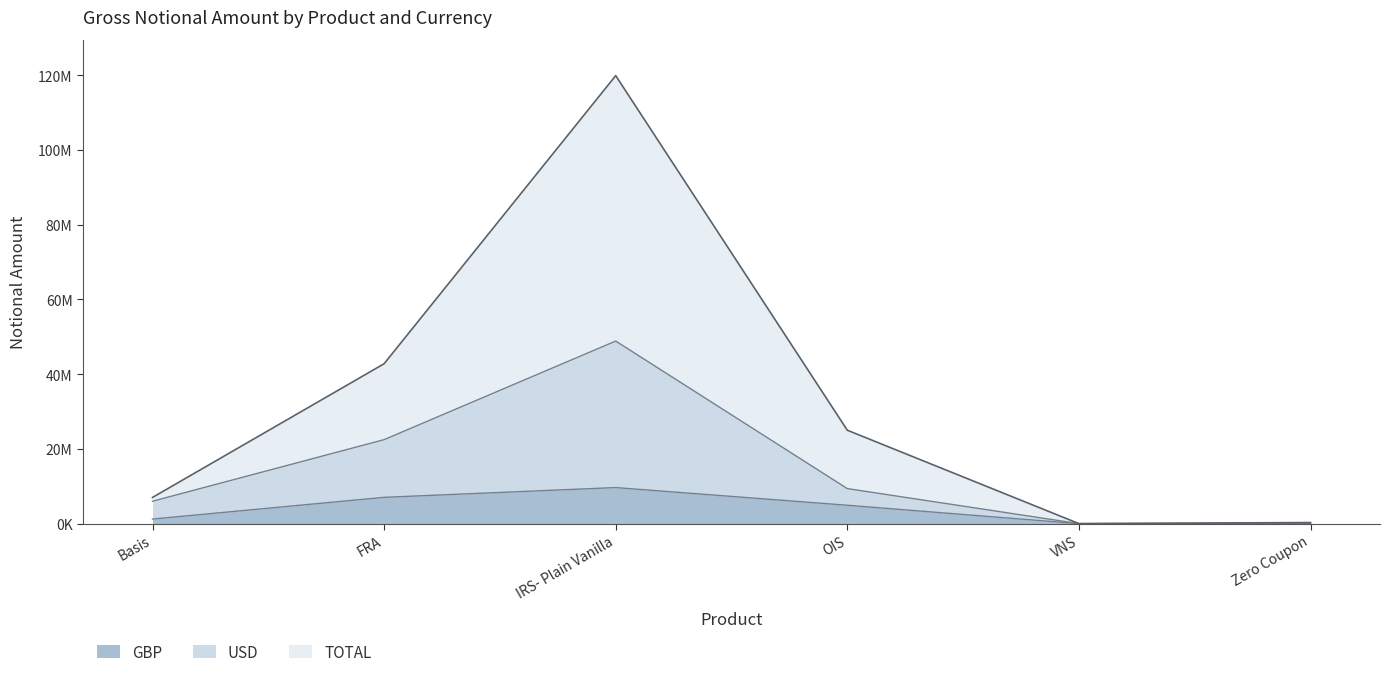

At FRA, list the series in order from largest to smallest.

TOTAL, USD, GBP